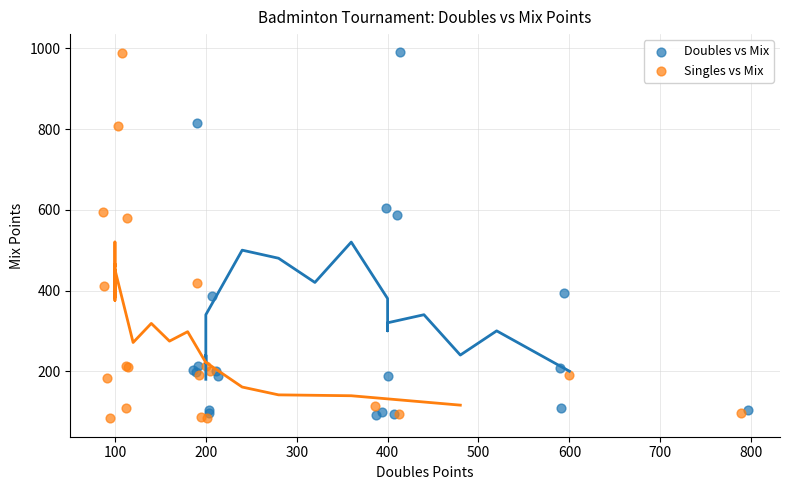

Which series has the widest spread of Y values?

Singles vs Mix